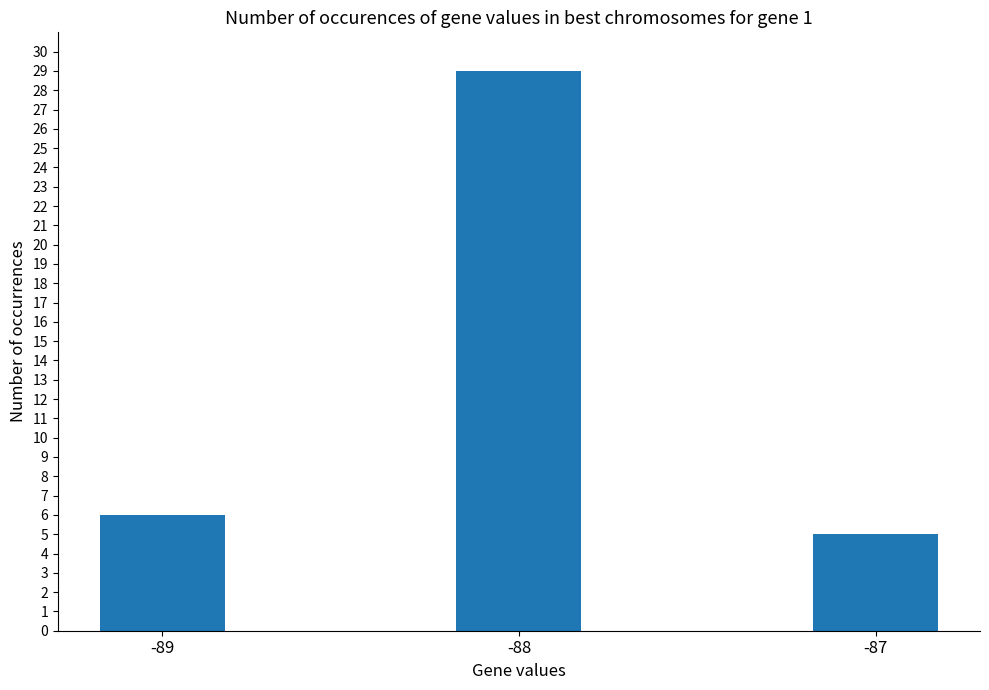

What is the difference between the values at -89 and -87?

1